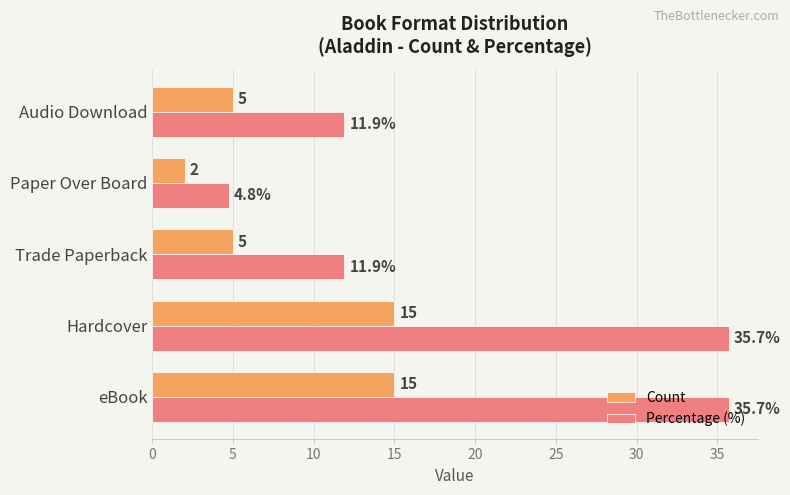

What are all the series names shown in the legend?

Count, Percentage (%)